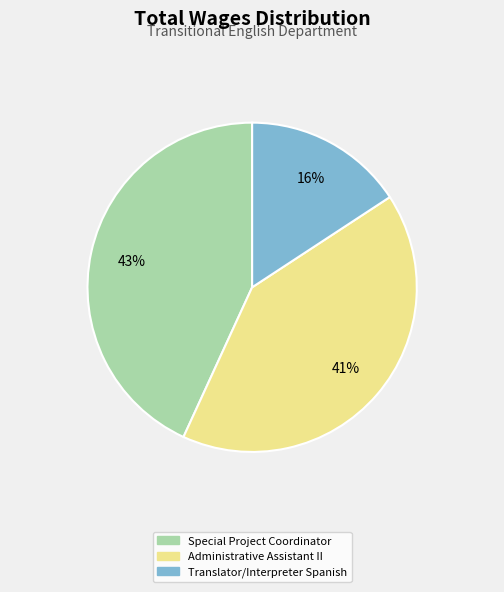

Is there any slice that represents more than half of the pie?

No